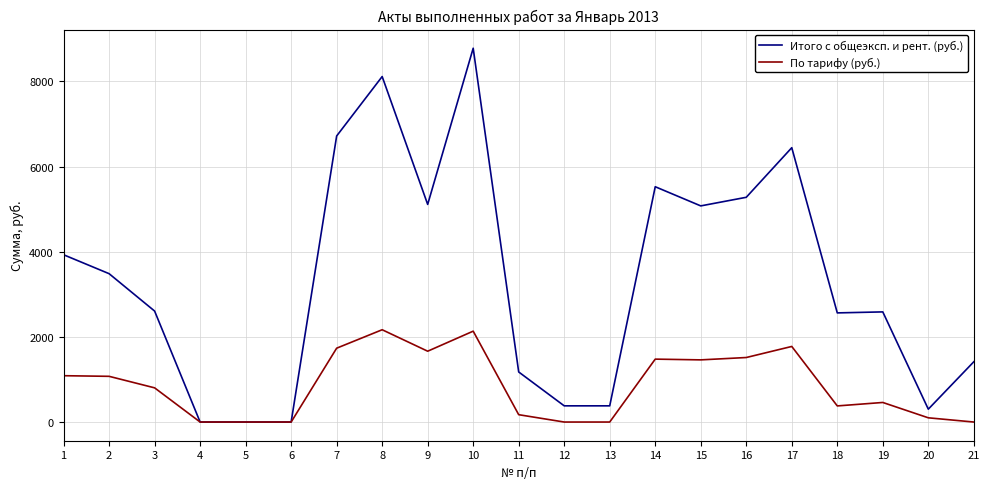

What is the greatest value displayed?

8780.3